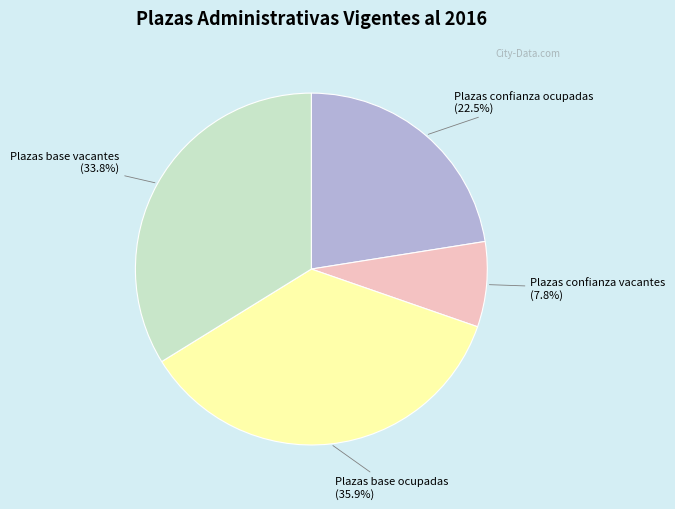

What is the largest slice in the pie chart?

Plazas base ocupadas